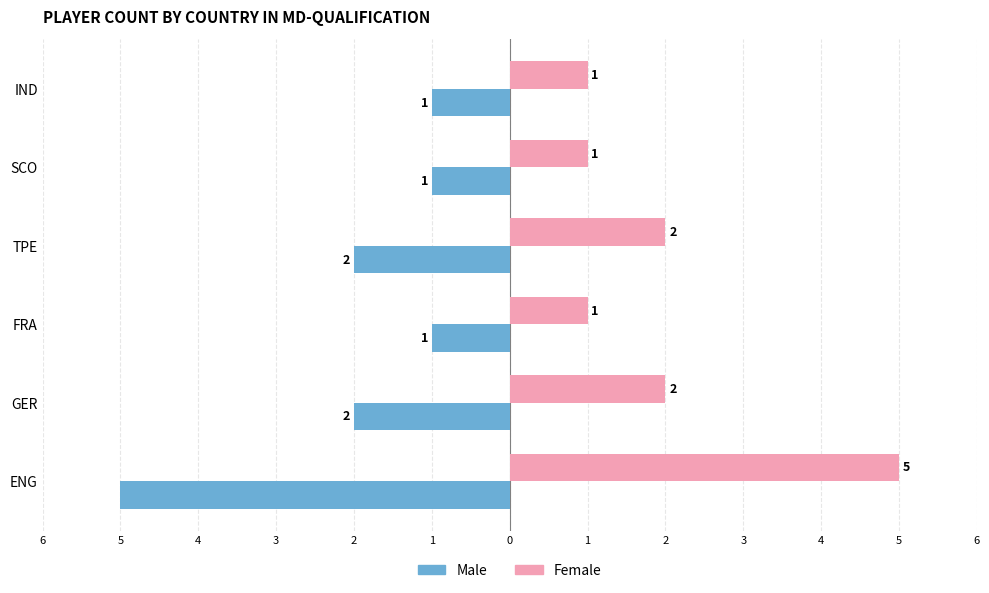

What are all the series names shown in the legend?

Male, Female